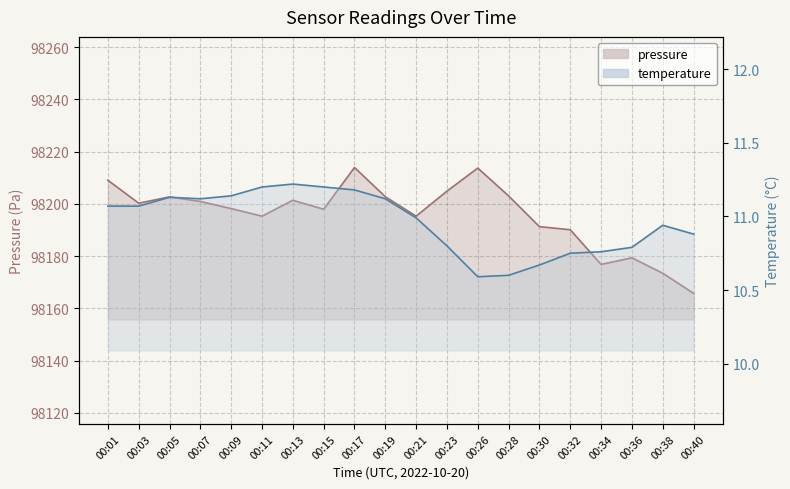

The temperature series shows 13.9 at 00:26. True or false?

False